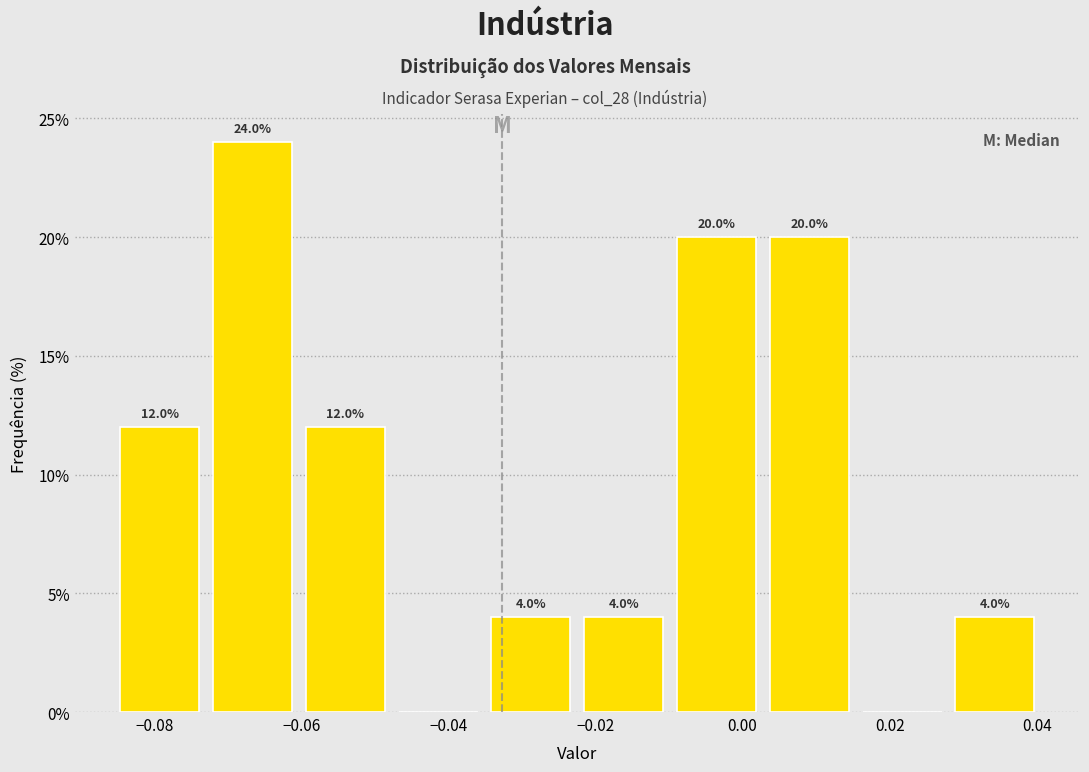

Which range on the x-axis has the tallest bar?

-0.072 to -0.060